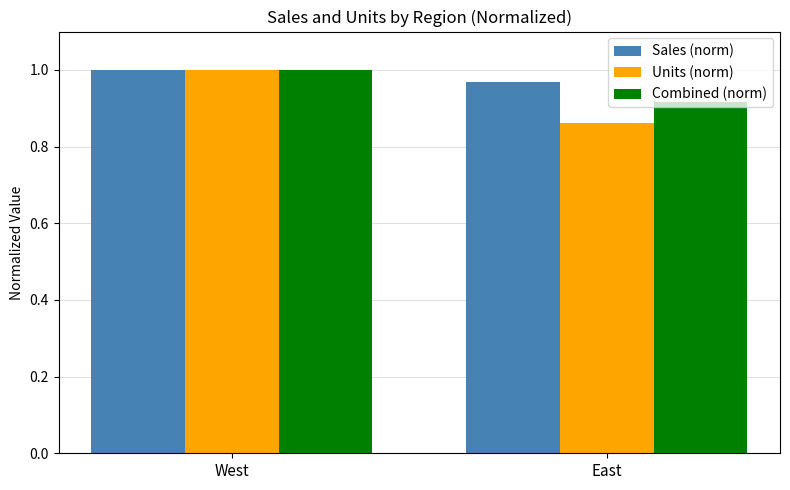

Between West and East, which series saw the biggest shift?

Units (norm)